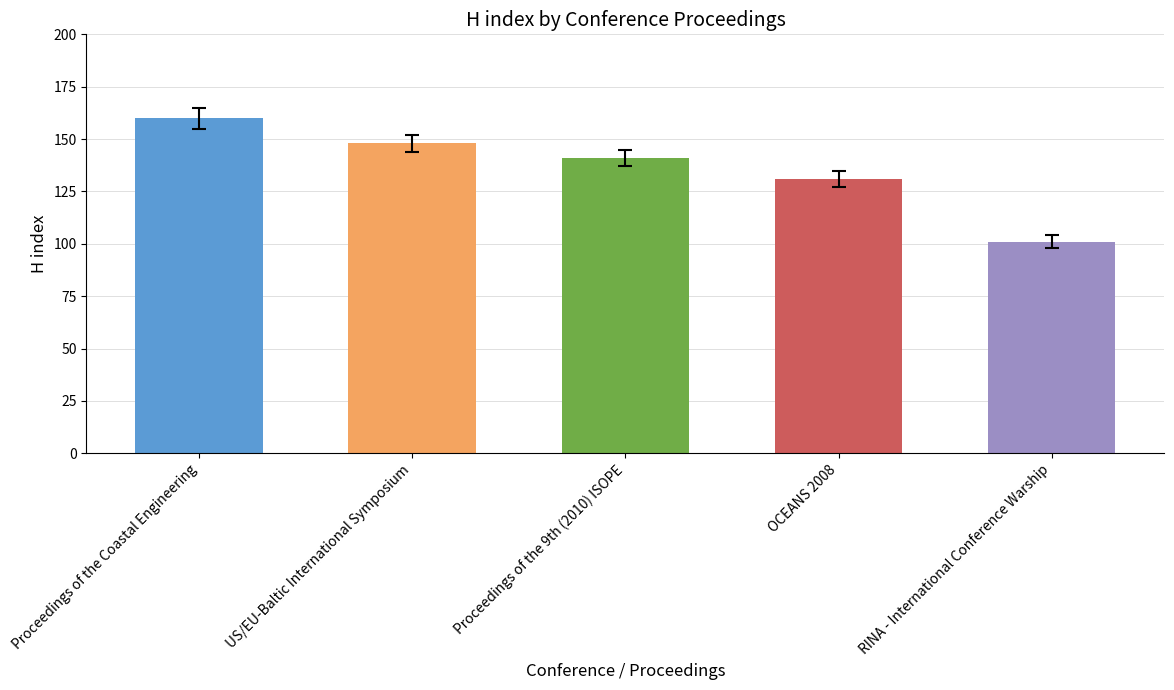

What is the label of the 1st bar from the right?

RINA - International Conference Warship